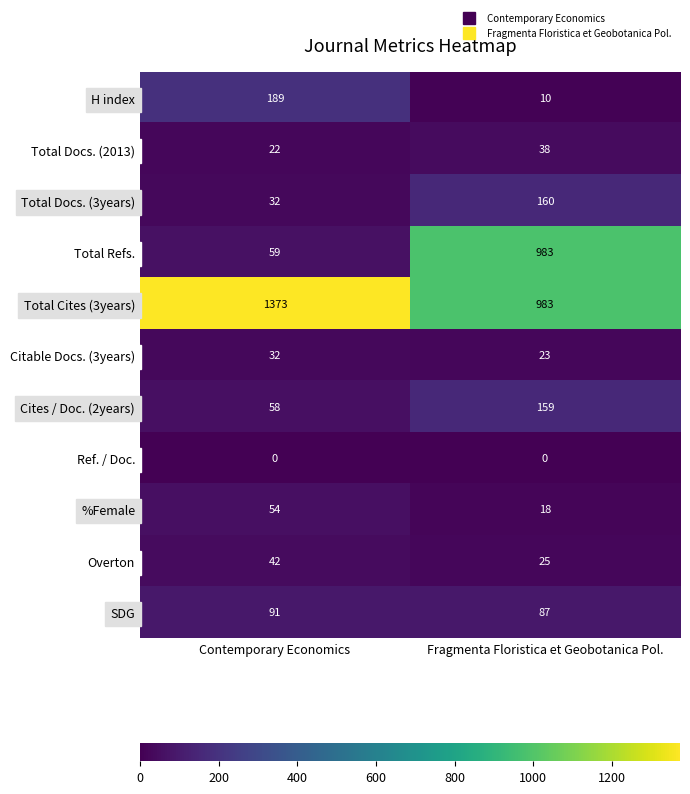

Which category has the highest value in the SDG series?

Contemporary Economics